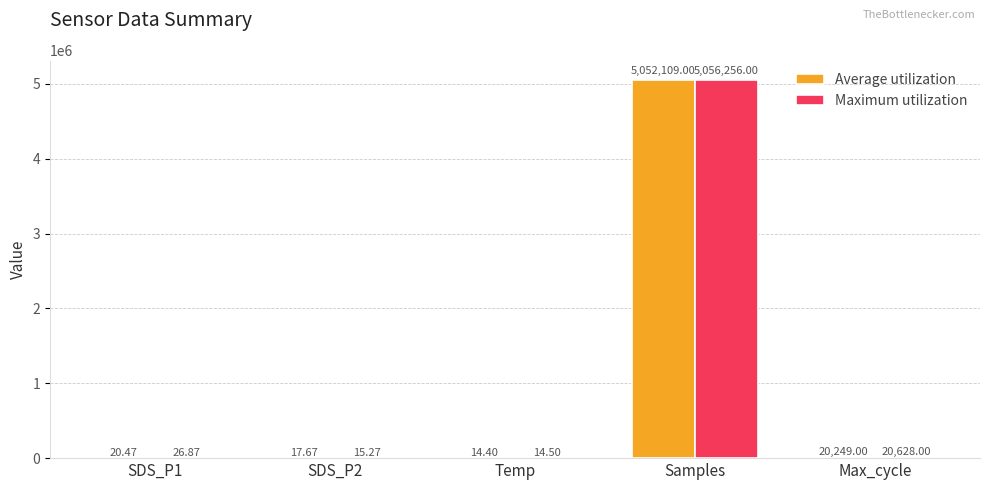

Which category has the highest value in the Maximum utilization series?

Samples